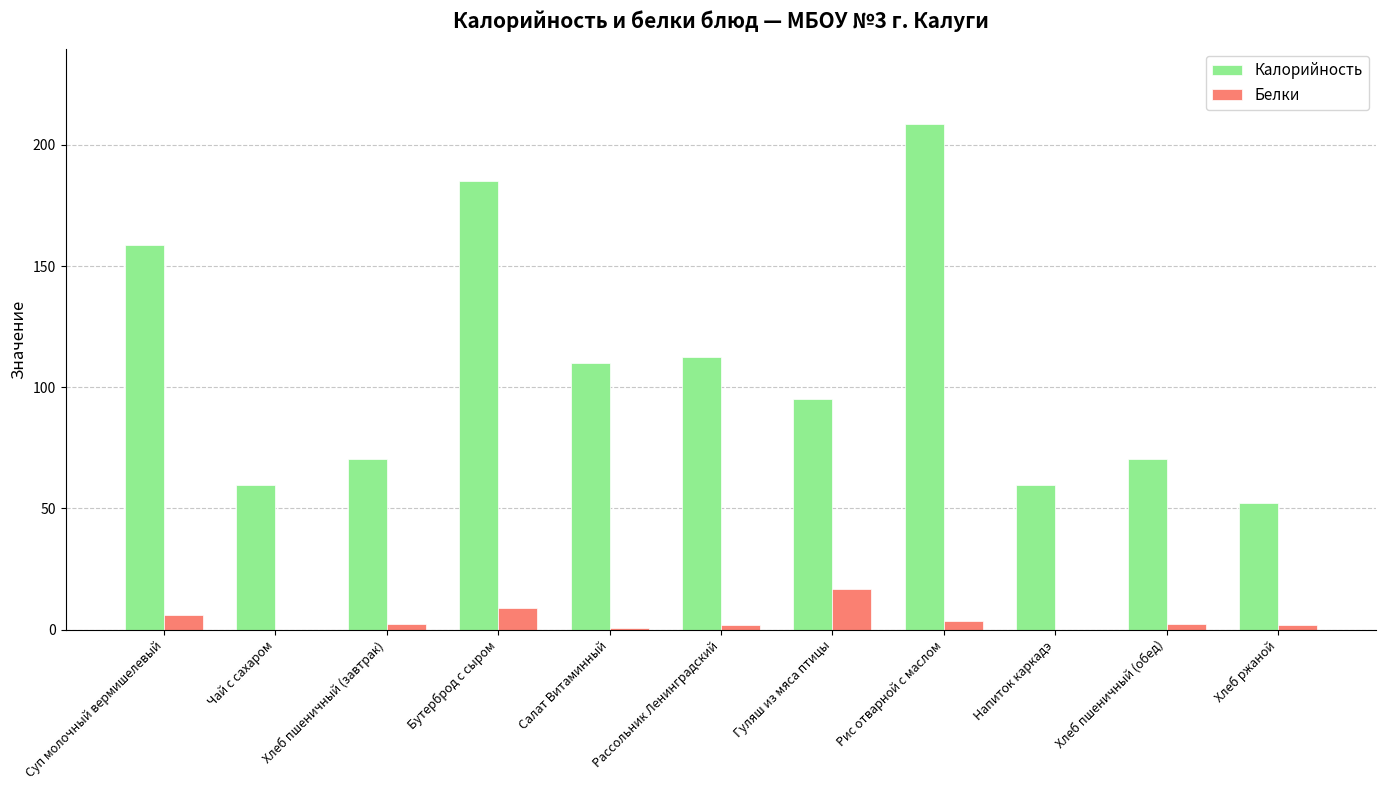

Between Гуляш из мяса птицы and Напиток каркадэ, which series saw the biggest shift?

Калорийность